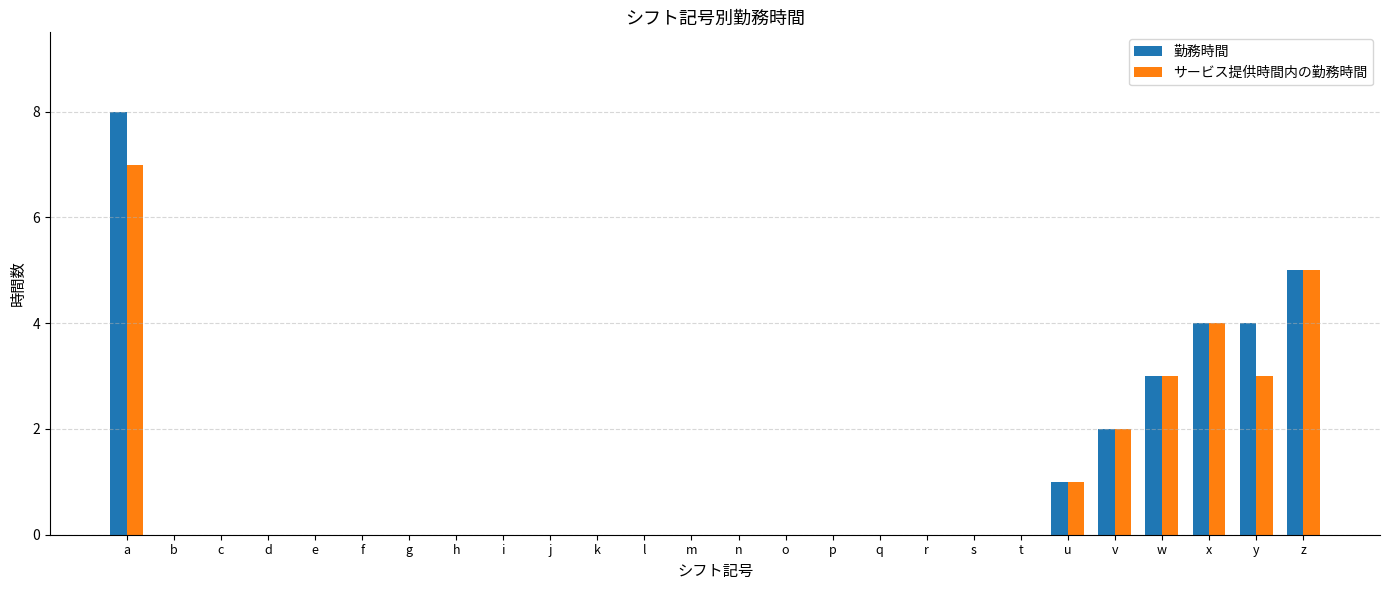

Which category has the highest value in the 勤務時間 series?

a